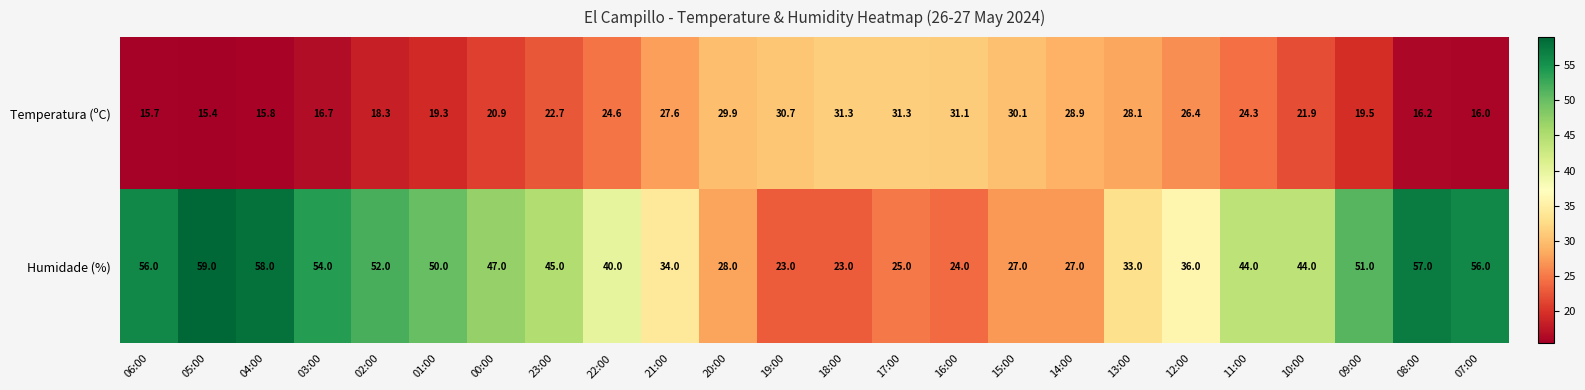

Which series changed the most between 22:00 and 19:00?

Humidade (%)